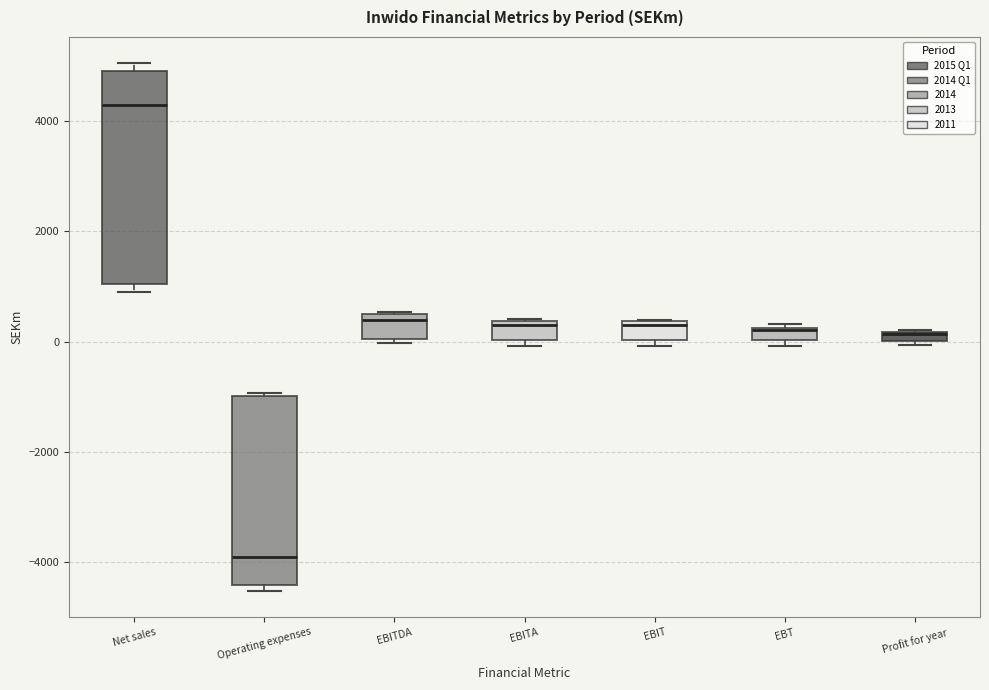

Comparing the boxes themselves (not the whiskers), which one is the tallest?

Net sales